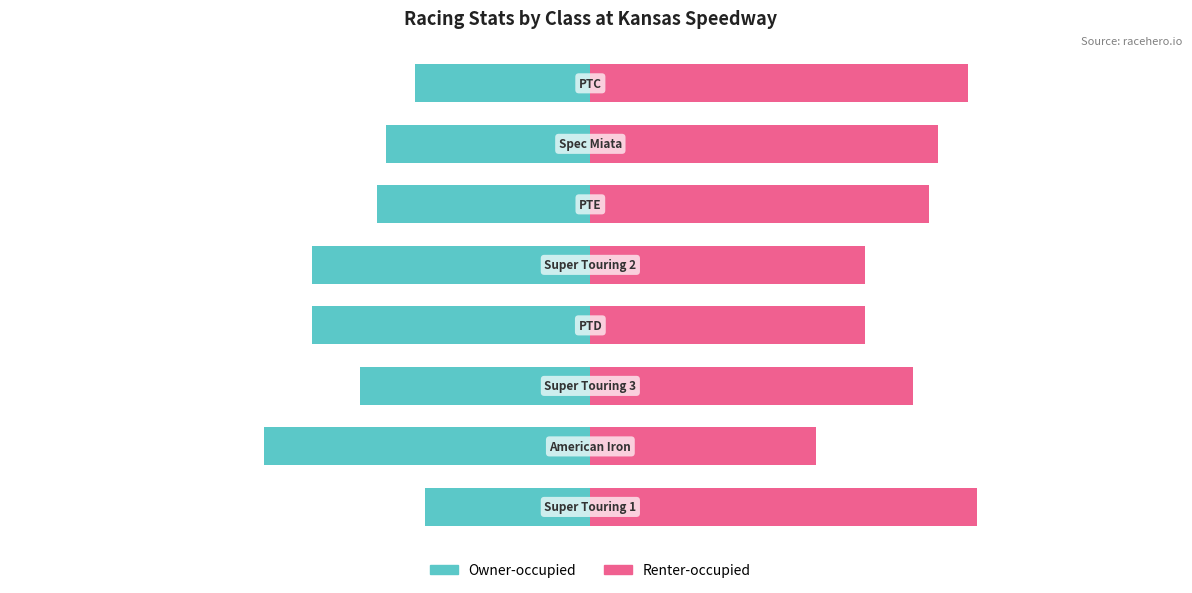

True or false: Owner-occupied has a value of -16.7 at 0.

False